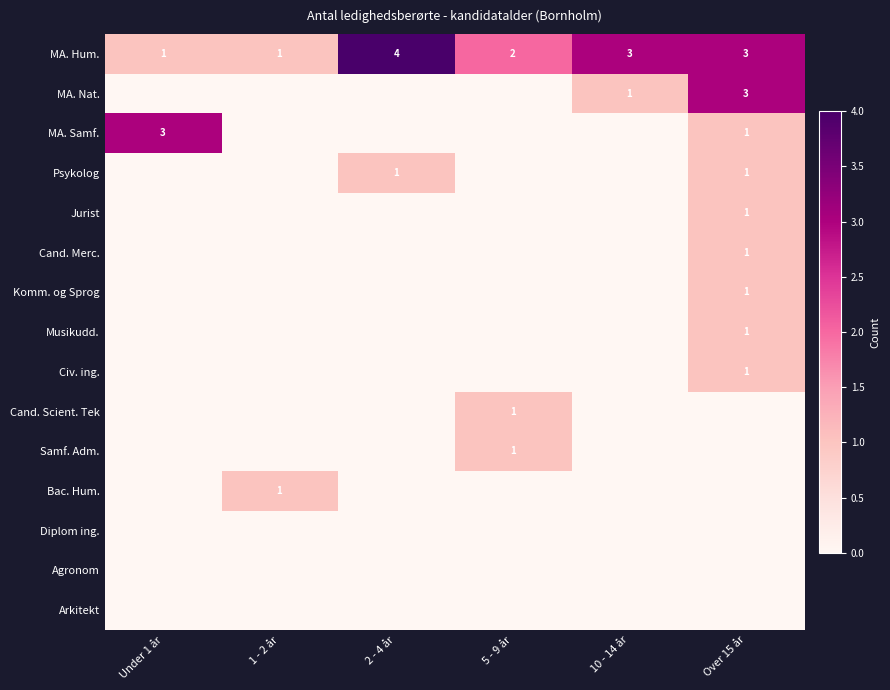

The value of Cand. Merc. at Over 15 år is 1. True or false?

True